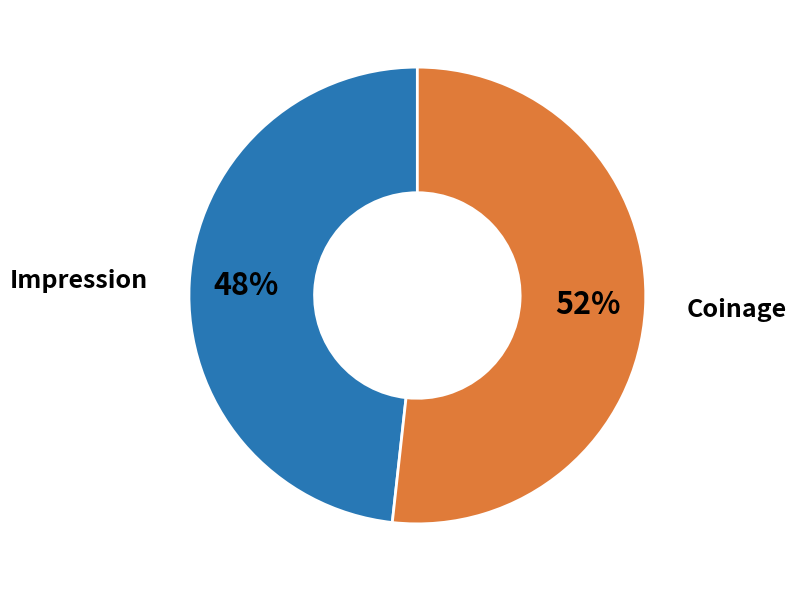

What is the ratio of the value at Coinage to the value at Impression?

1.1